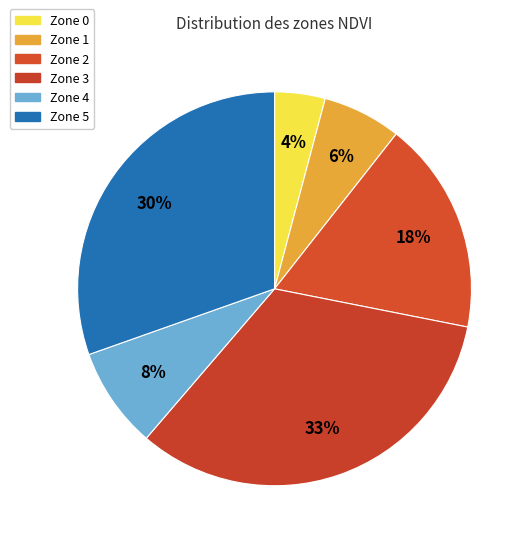

What percentage do Zone 2 and Zone 4 together represent?

25.8%